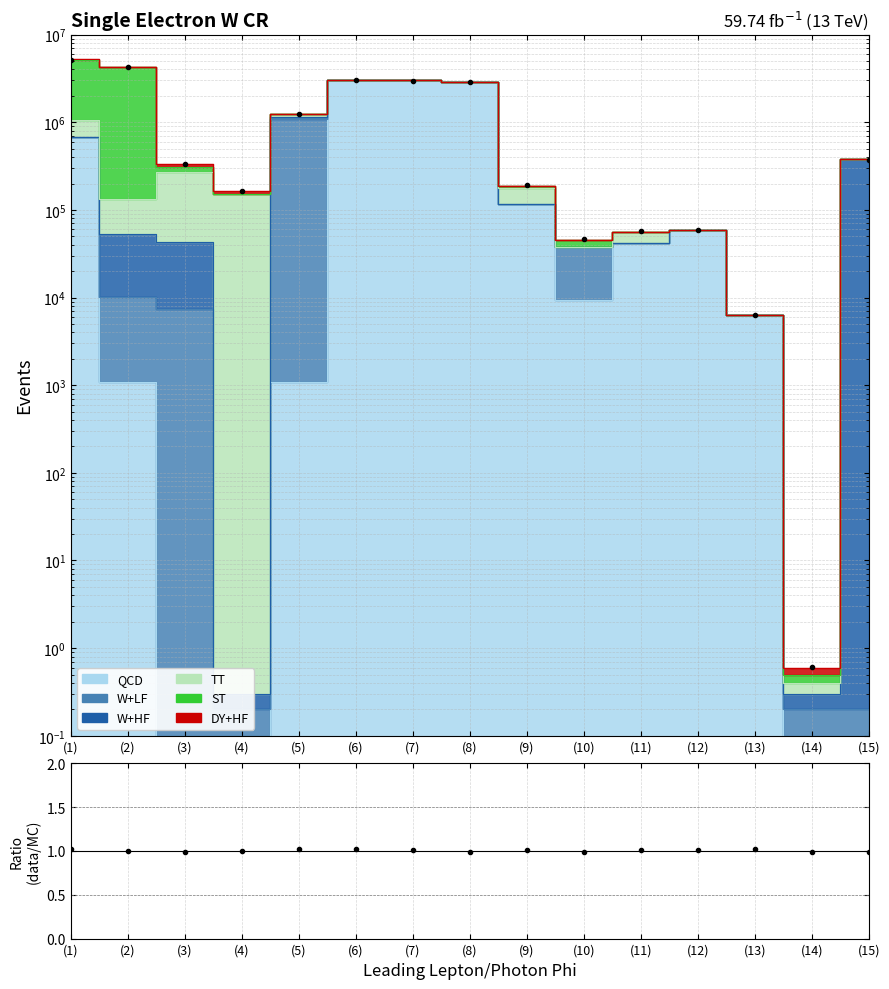

What position from the left is (13)?

13